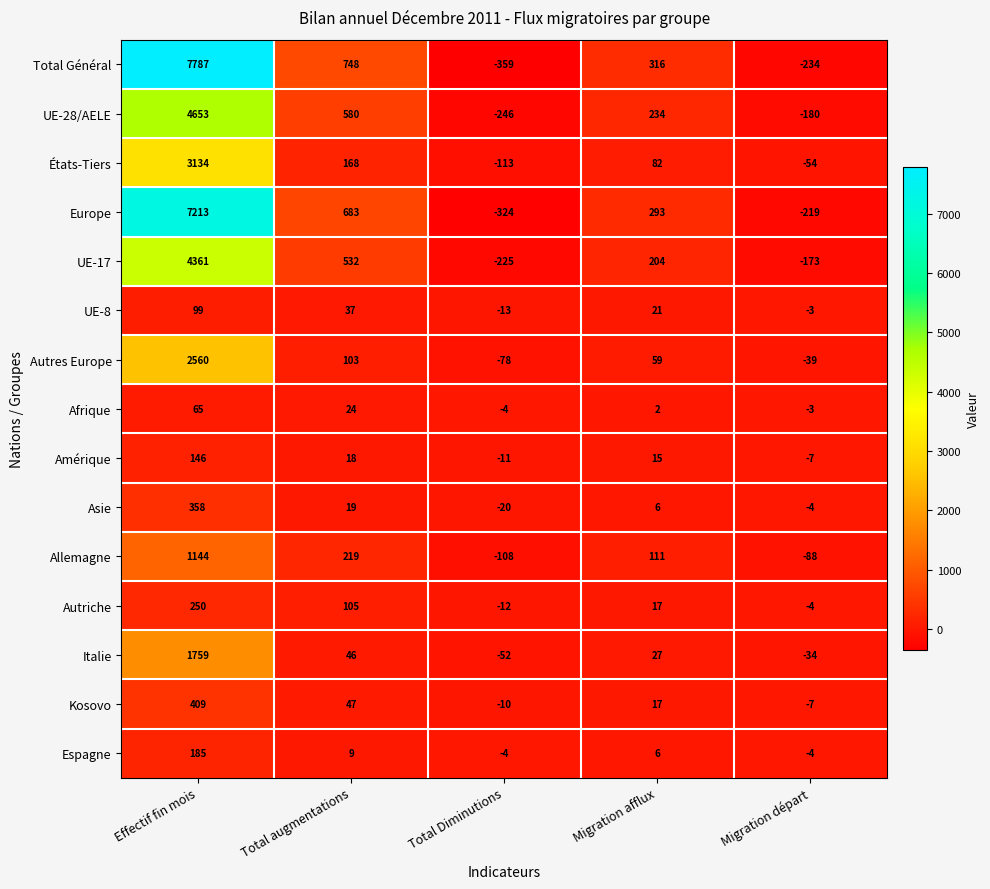

At which category is the sum across all series the highest?

Effectif fin mois